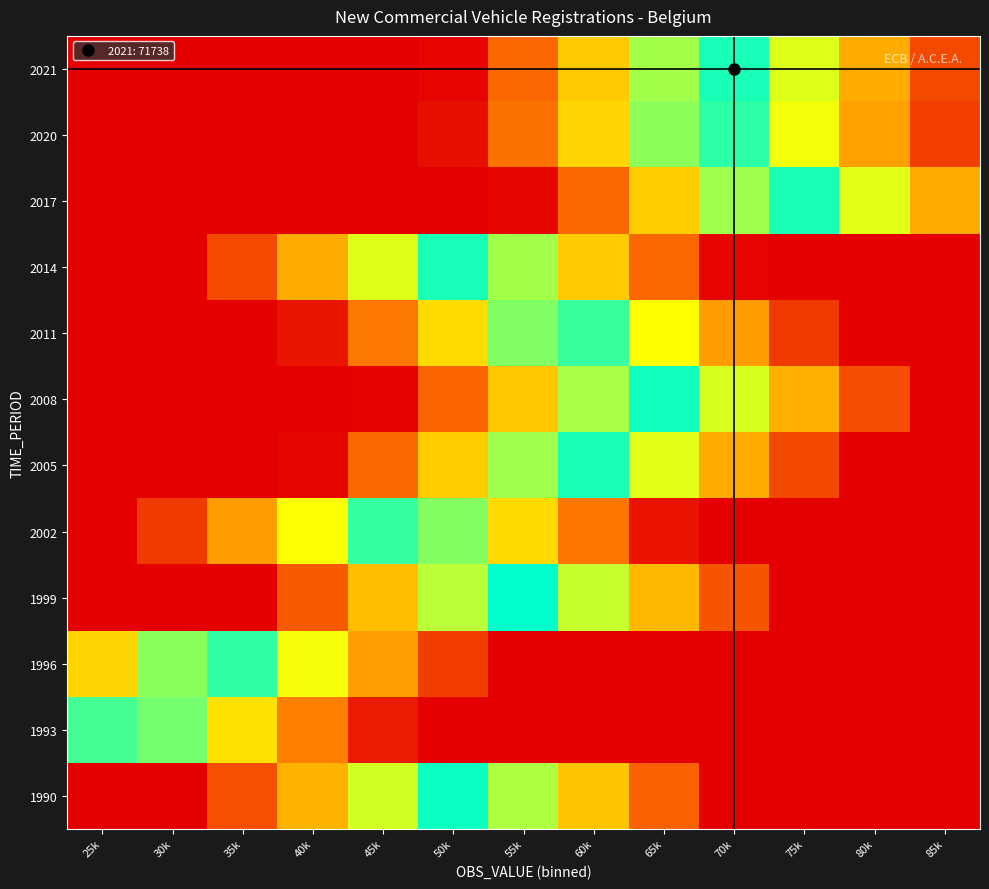

At 70k, list the series in order from largest to smallest.

2021, 2020, 2017, 2008, 2005, 2011, 1999, 2014, 1990, 1993, 1996, 2002